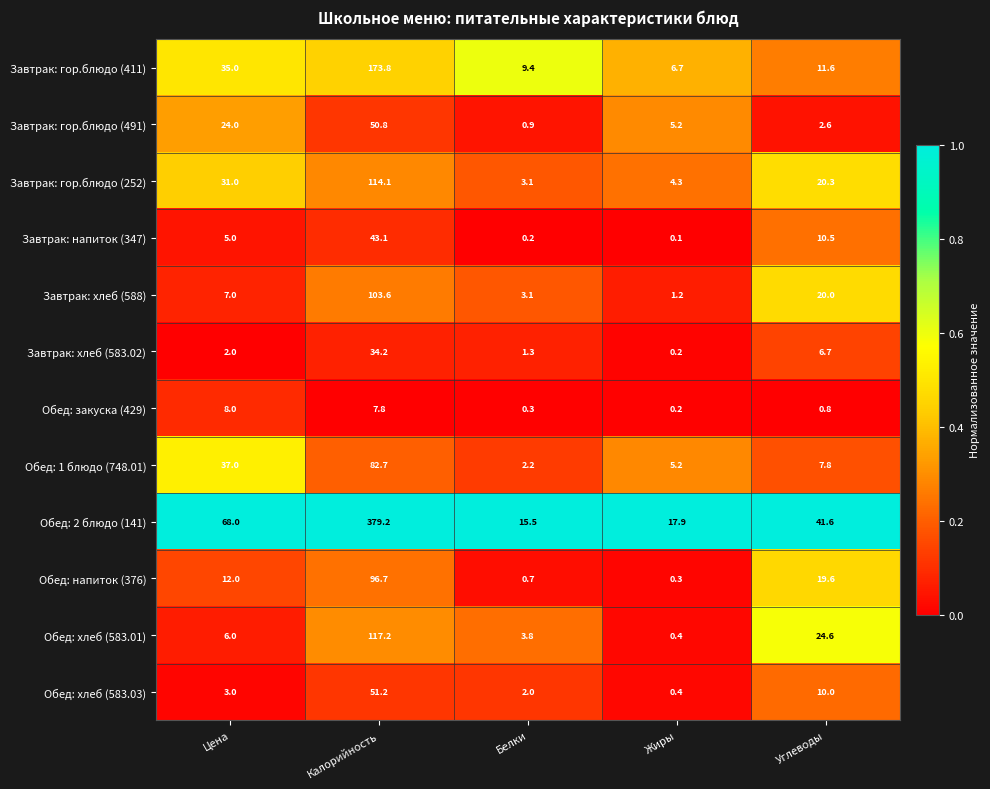

Rank the categories by Завтрак: гор.блюдо (411) value from highest to lowest.

Калорийность, Цена, Углеводы, Белки, Жиры